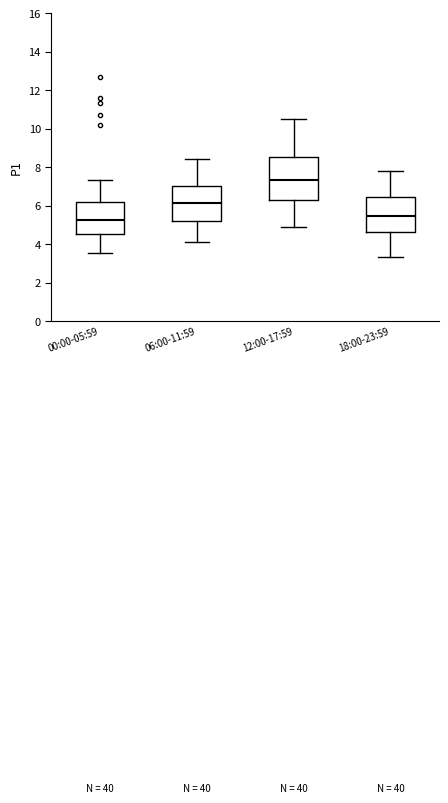

Reading left to right, read every box against the y-axis: the position of its median line, the range the box covers, and the ends of its whiskers. The values are not printed on the chart, so give them approximately, as read against the axis.

00:00-05:59: median 5.2, box 4.6 to 6.2, whiskers 3.6 to 7.4
06:00-11:59: median 6.2, box 5.2 to 7.0, whiskers 4.2 to 8.4
12:00-17:59: median 7.4, box 6.2 to 8.6, whiskers 5.0 to 10.6
18:00-23:59: median 5.4, box 4.6 to 6.4, whiskers 3.4 to 7.8